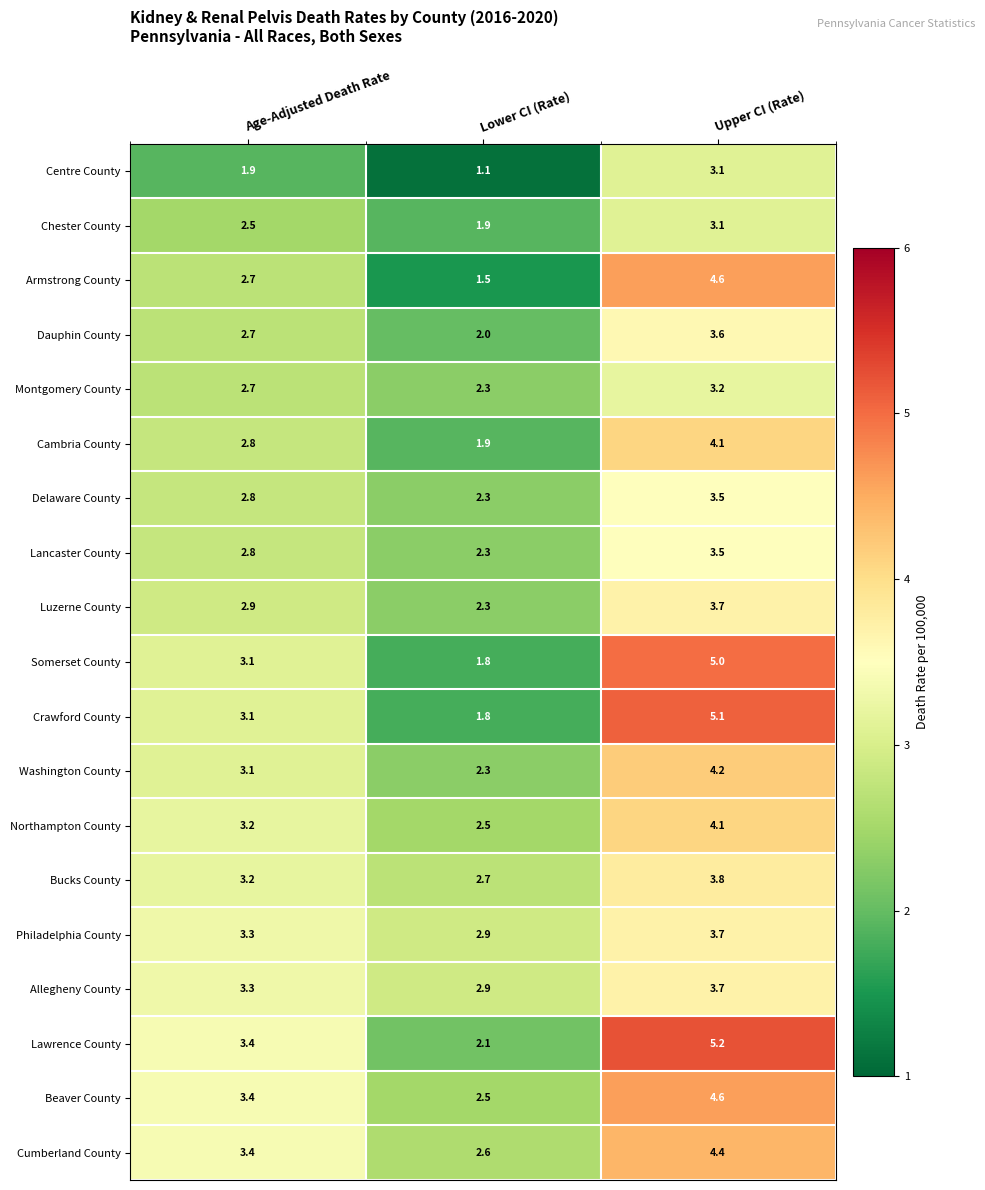

What is the difference between the highest and lowest values at Upper CI (Rate)?

2.1